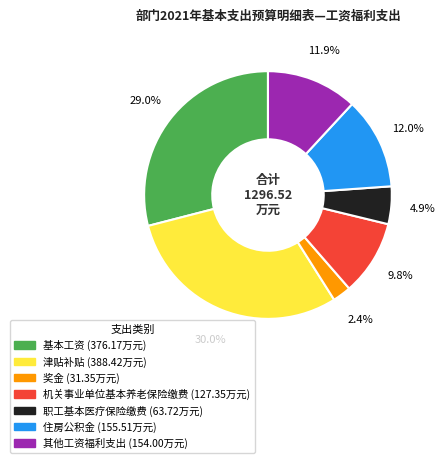

How many slices are in this pie chart?

7